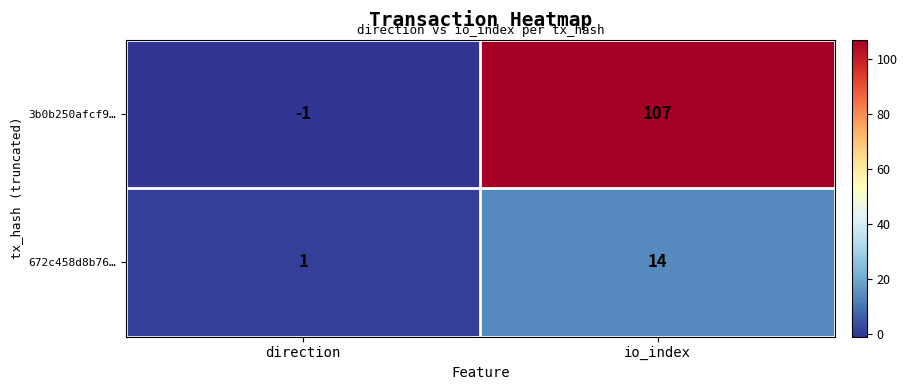

Which category has the highest value across all series?

io_index